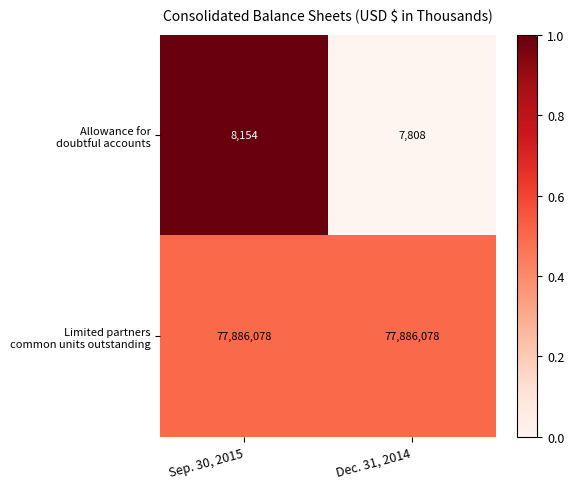

At which category does the chart reach its minimum across all series?

Dec. 31, 2014